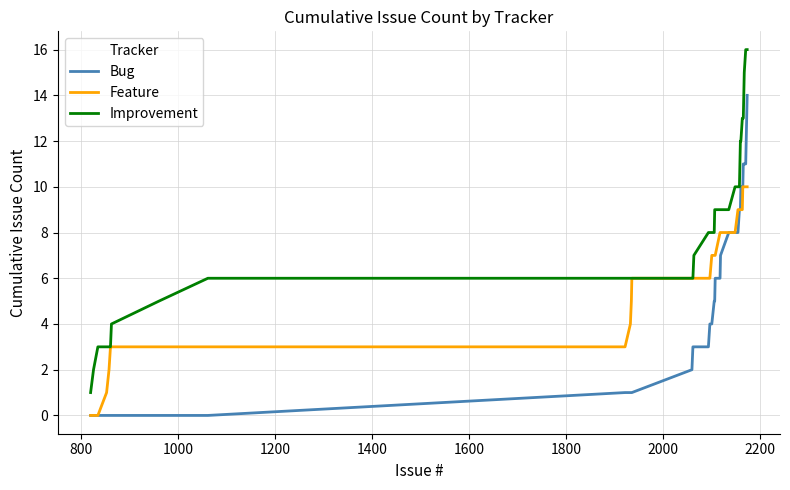

What is the difference between the maximum and minimum values in the Improvement series?

15